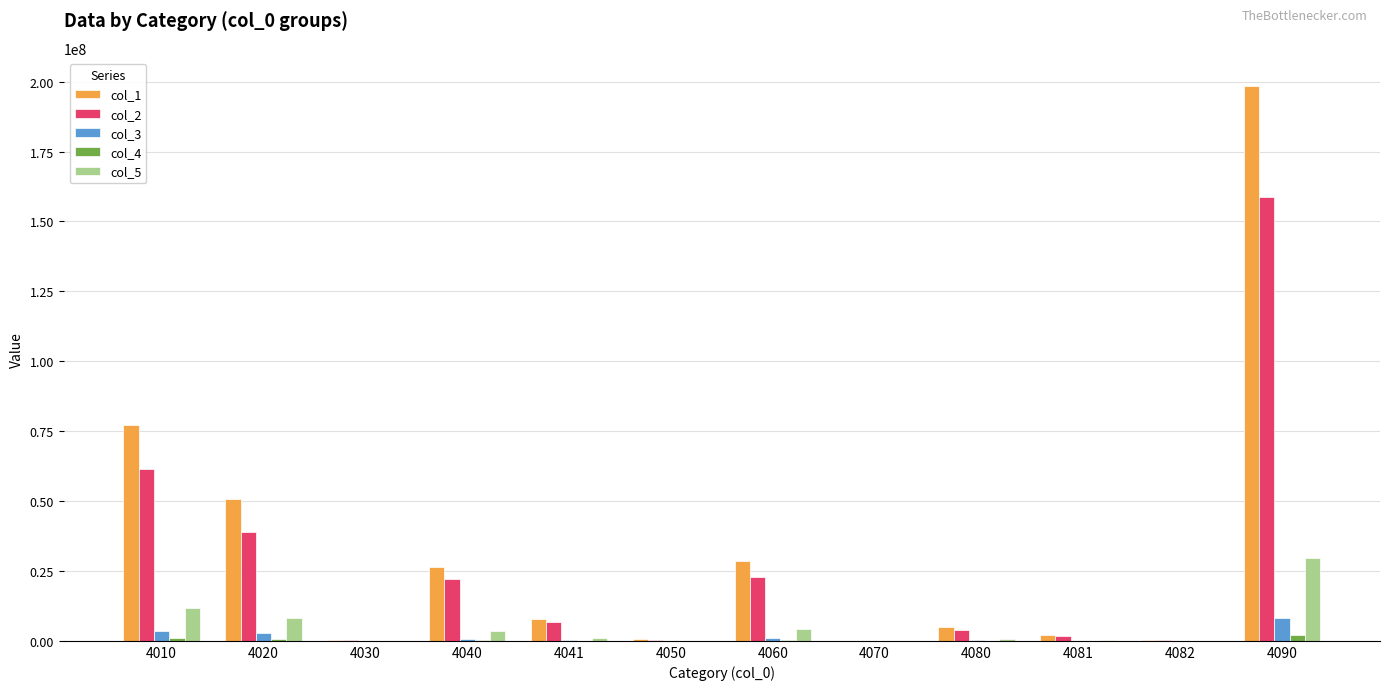

At which category is the sum across all series the highest?

4090